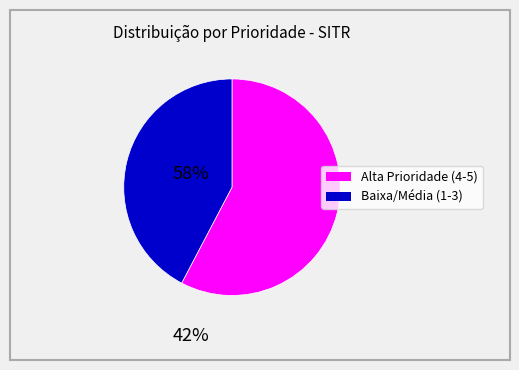

How many segments does this pie chart have?

2